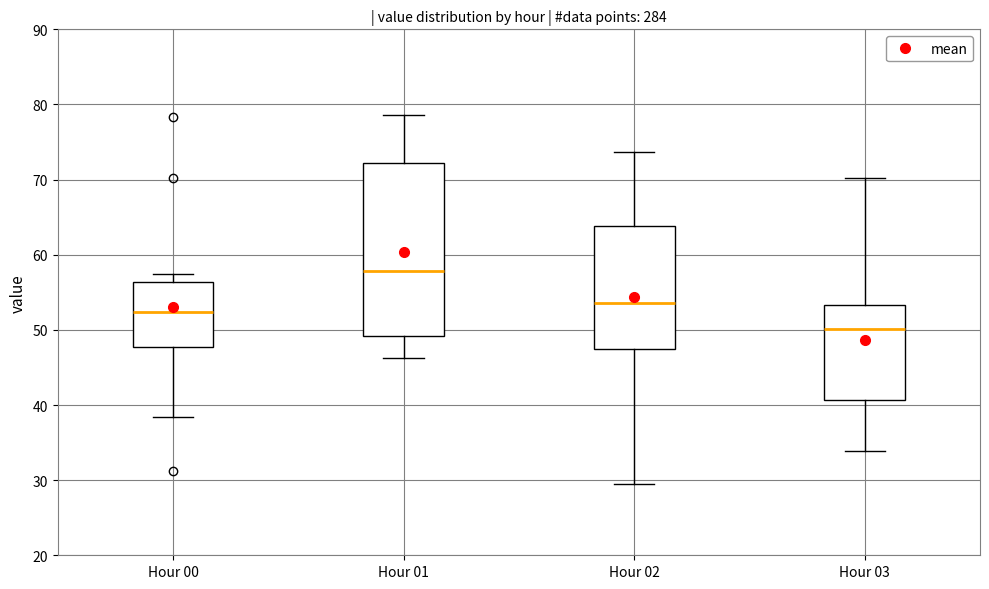

Which box's median line is the highest?

Hour 01